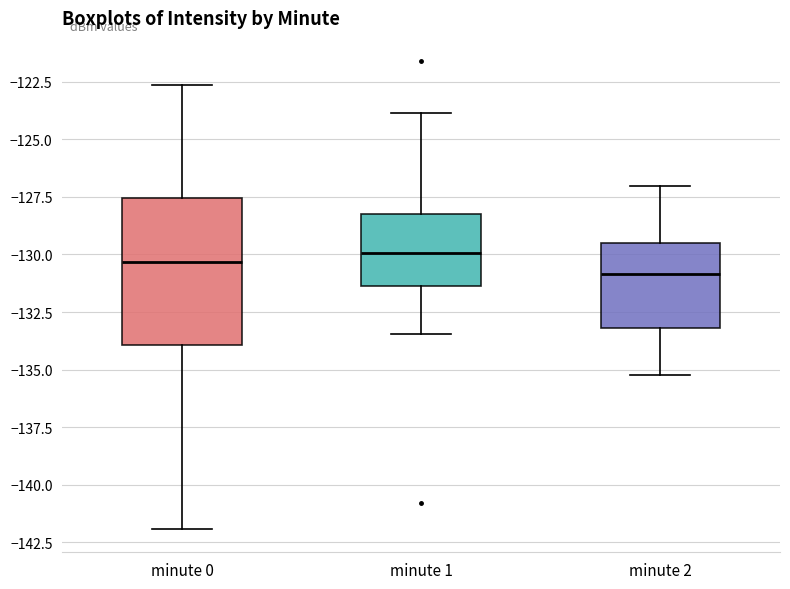

Where does the median line of the box for minute 1 sit on the y-axis? The values are not printed on the chart, so give them approximately, as read against the axis.

-130.0